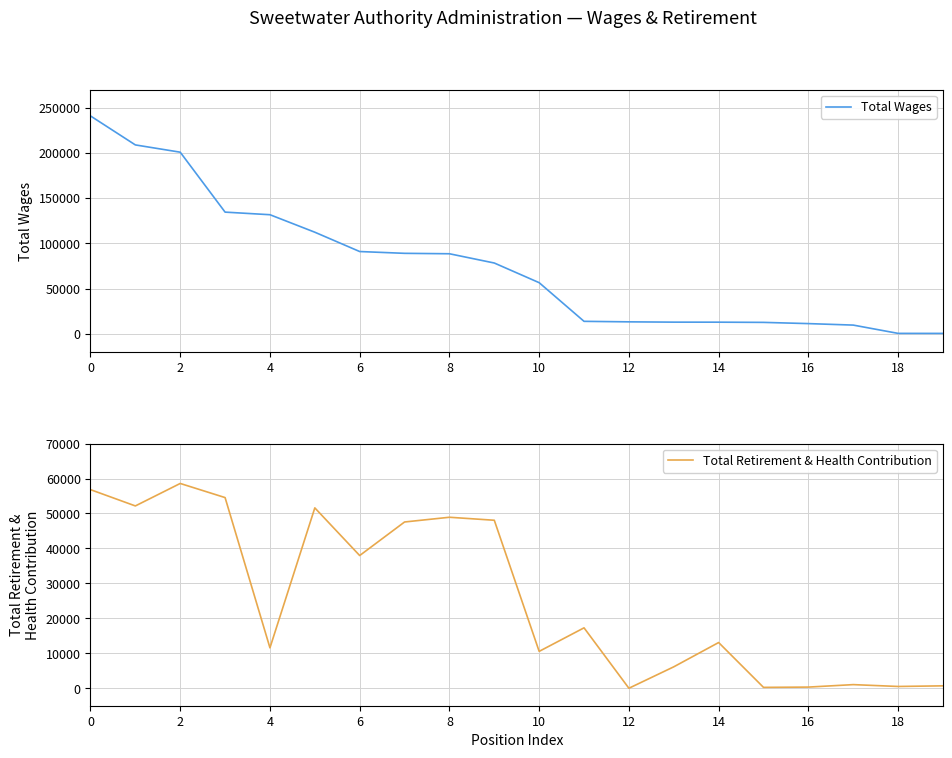

What is the difference between the second highest and second lowest values in the Total Wages series?

208509